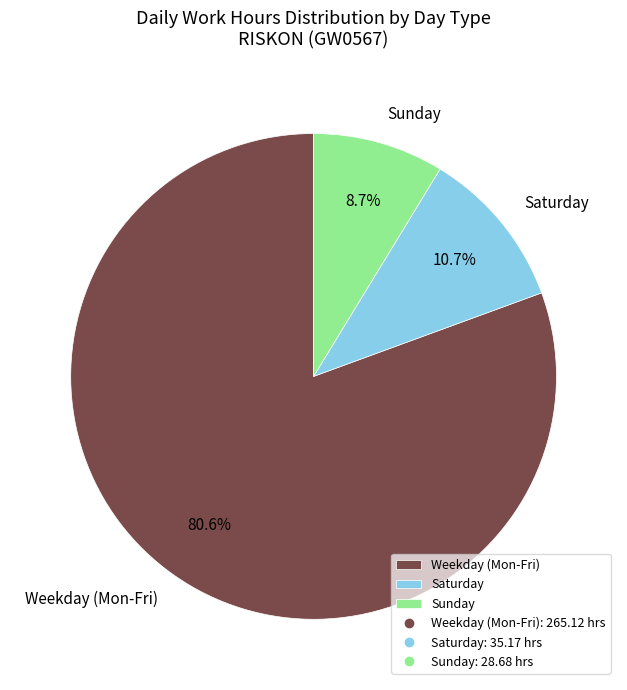

Rank the categories by value from lowest to highest.

Sunday, Saturday, Weekday (Mon-Fri)